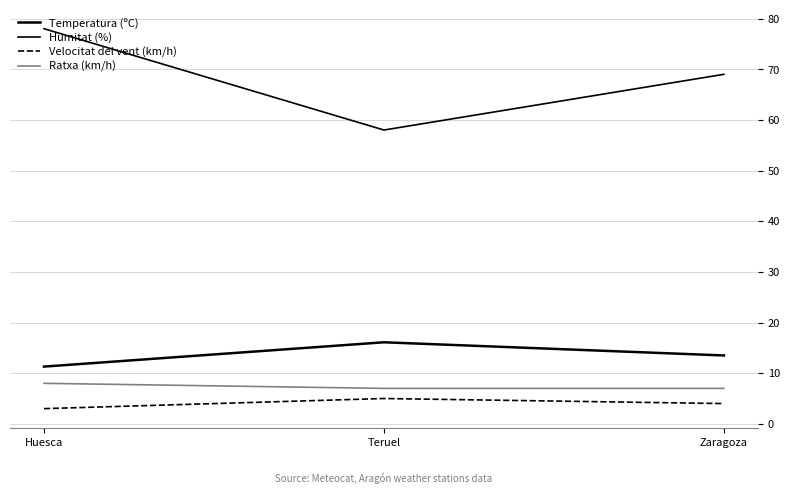

What is the value of the Humitat (%) point at the 3rd from the left?

69.0